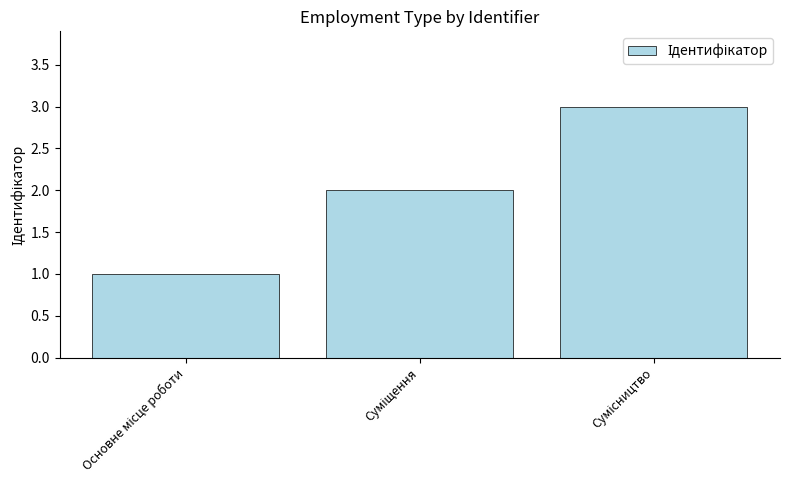

What is the sum of all values?

6